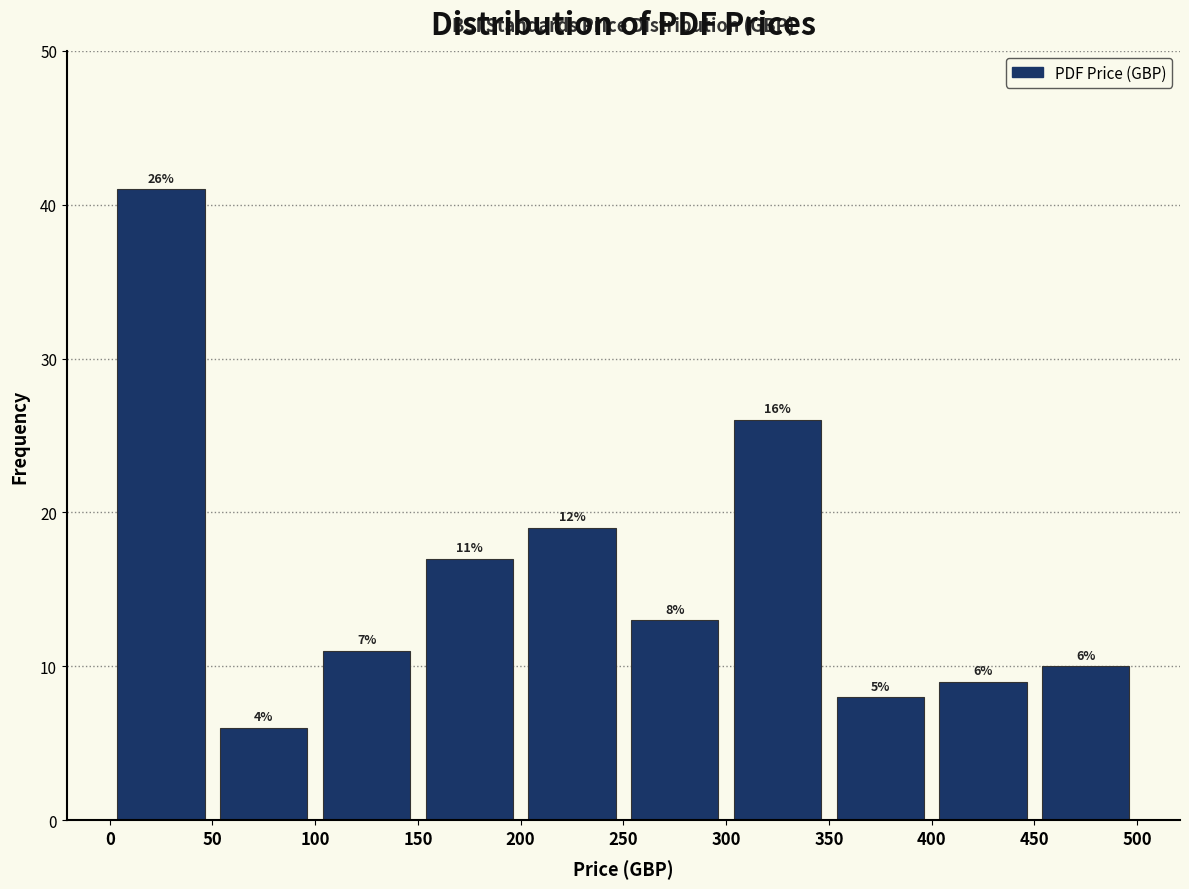

Over which range of the x-axis is the bar tallest?

0 to 50